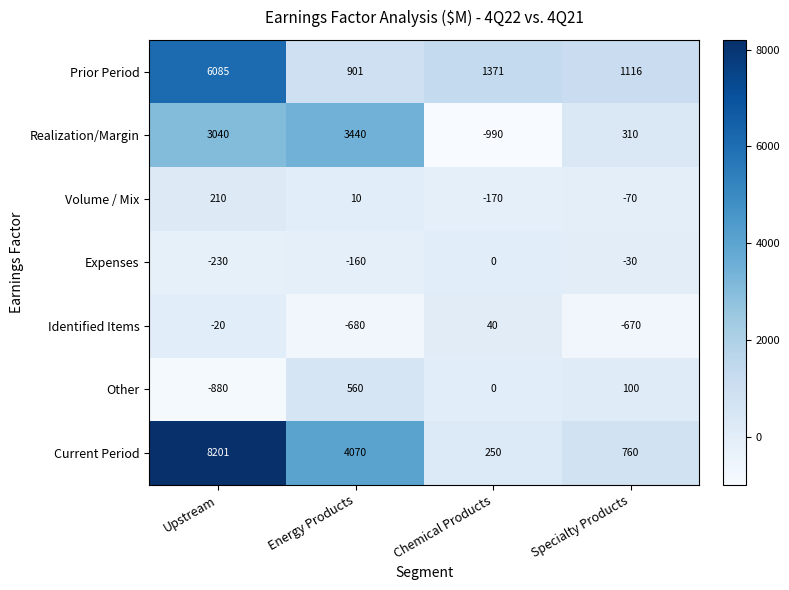

What is the sum of the Realization/Margin values at Upstream and Specialty Products?

3350